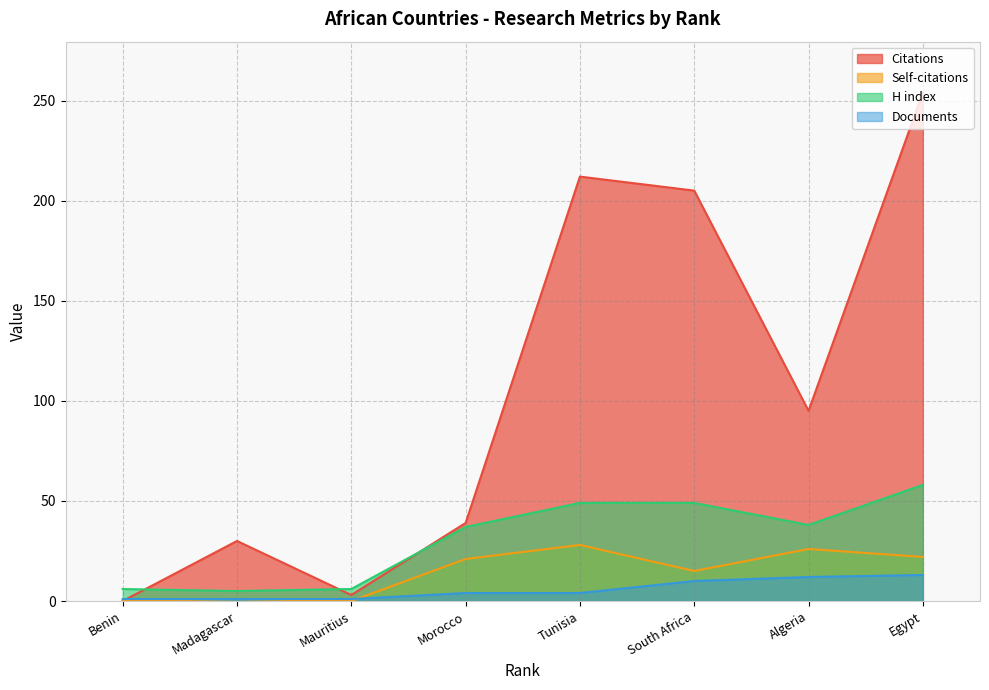

Reading left to right, what are all the values shown in this chart?

Citations: 0	30	3	39	212	205	95	254
Self-citations: 0	1	0	21	28	15	26	22
H index: 6	5	6	37	49	49	38	58
Documents: 1	1	1	4	4	10	12	13